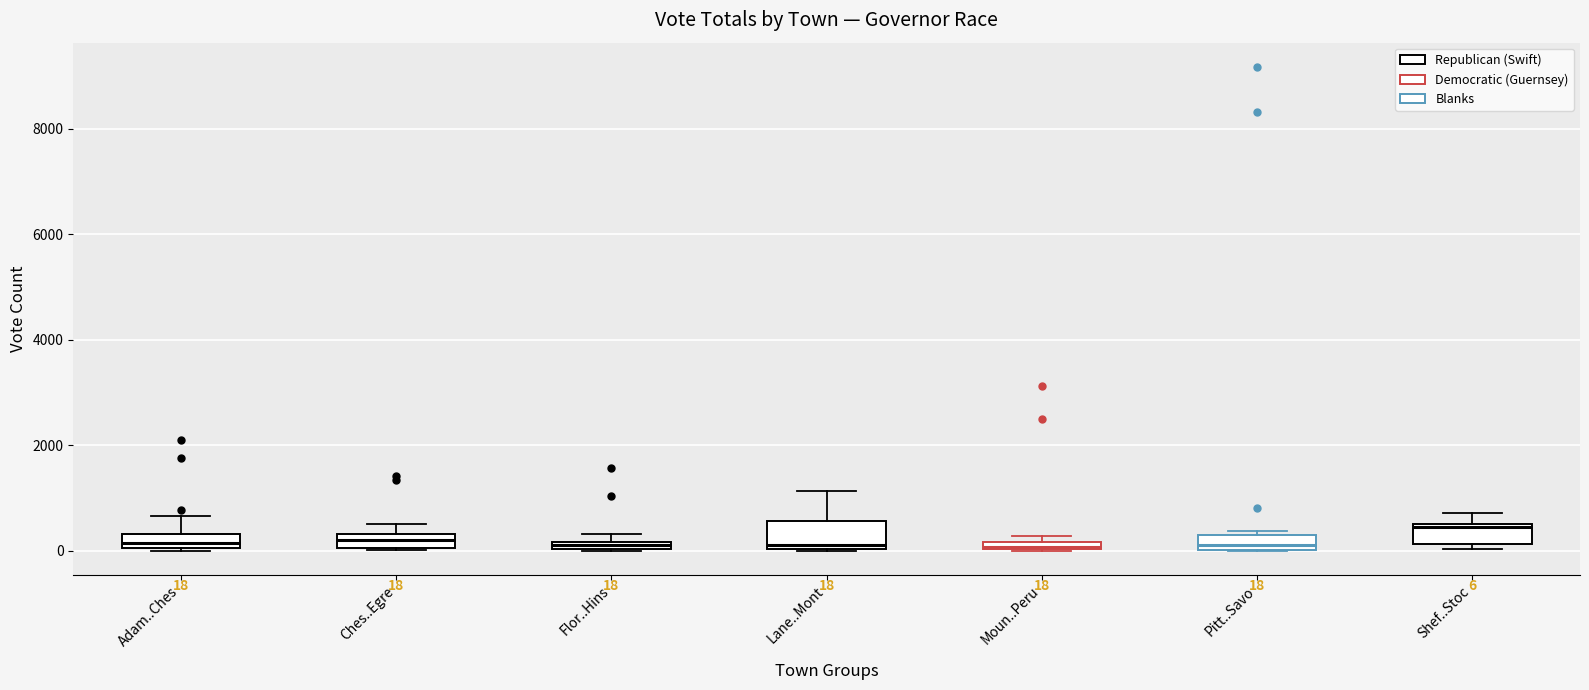

Which box has the highest median line?

Shef..Stoc